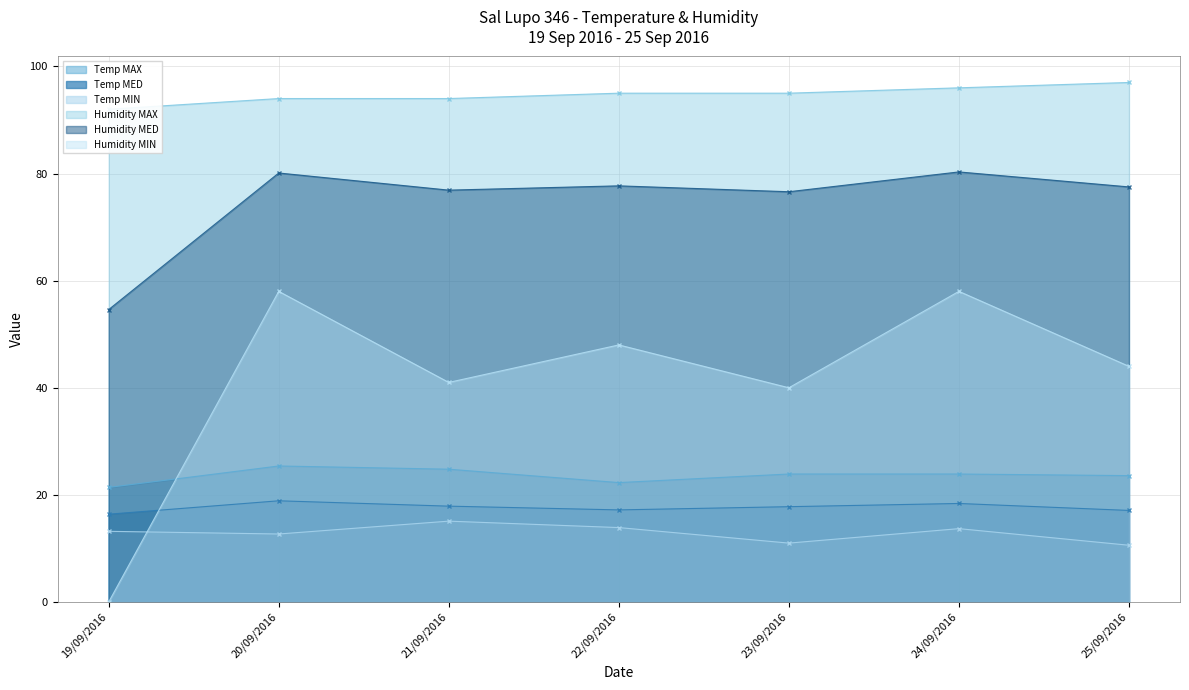

How many values in the Humidity MED series are below 77?

3